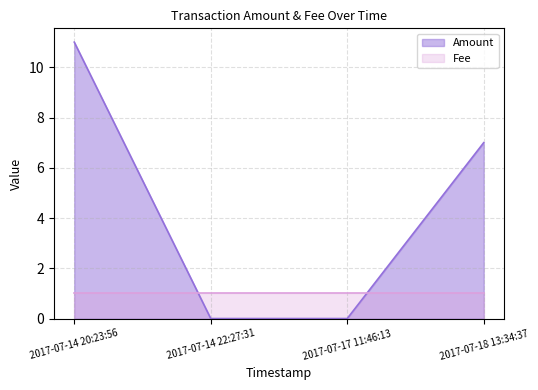

True or false: the data shows 7 at 2017-07-18 13:34:37.

True